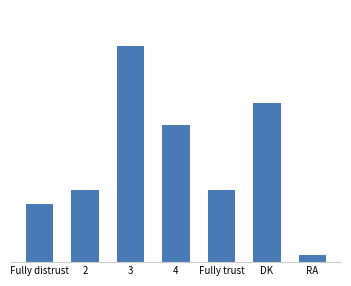

Which label corresponds to the smallest value in the chart?

RA